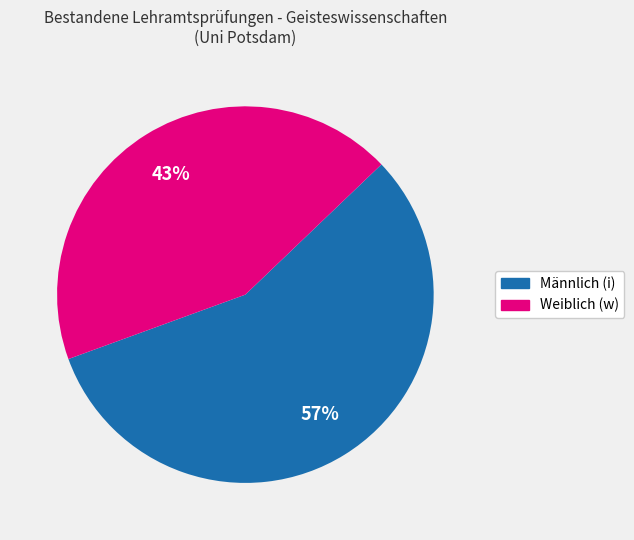

To the nearest percent, what is the average slice percentage?

50%